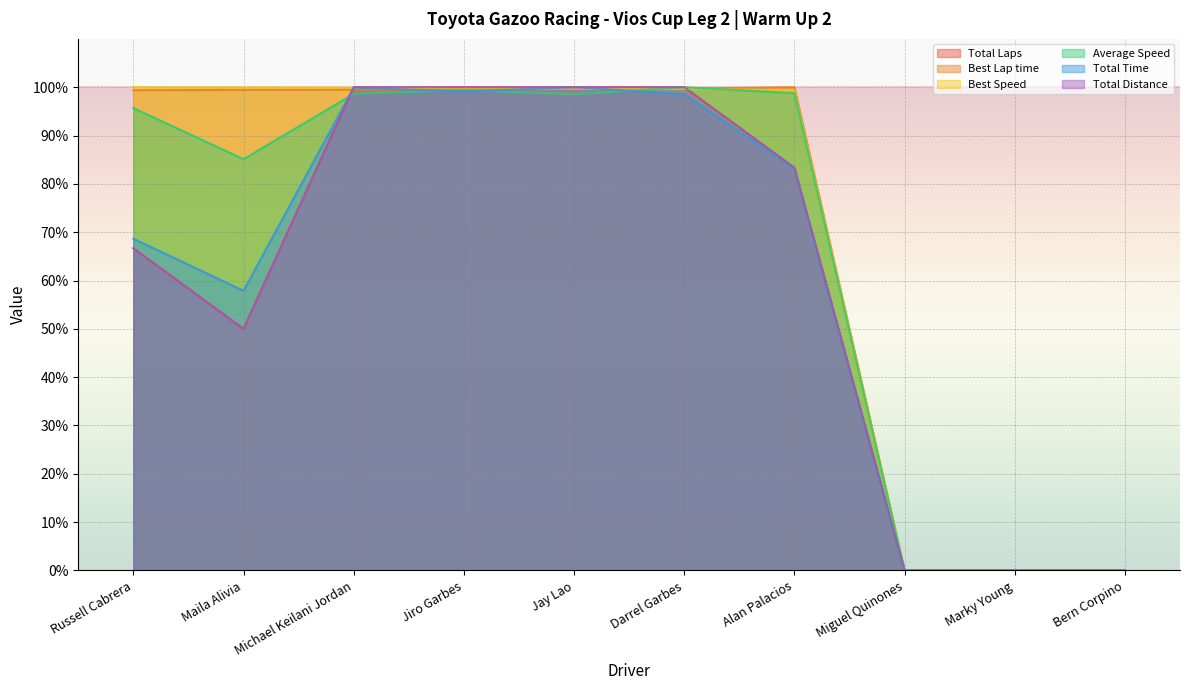

Is the value of Total Laps at Miguel Quinones greater than the value of Best Speed at Miguel Quinones?

No